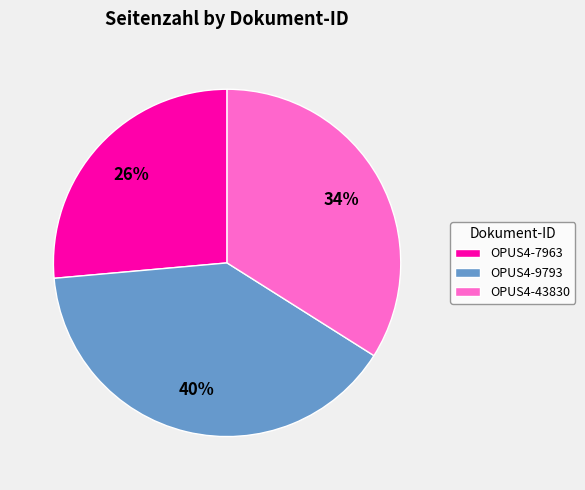

Which category has the biggest portion of the pie?

OPUS4-9793